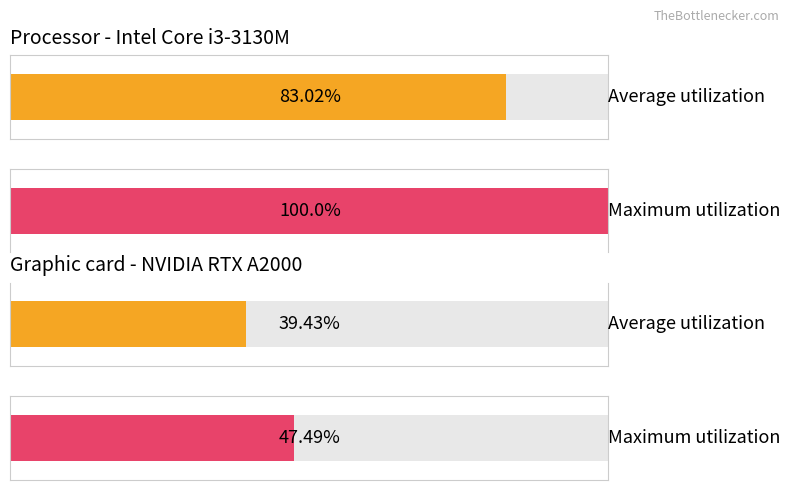

What are all the series names shown in the legend?

Average utilization, Maximum utilization